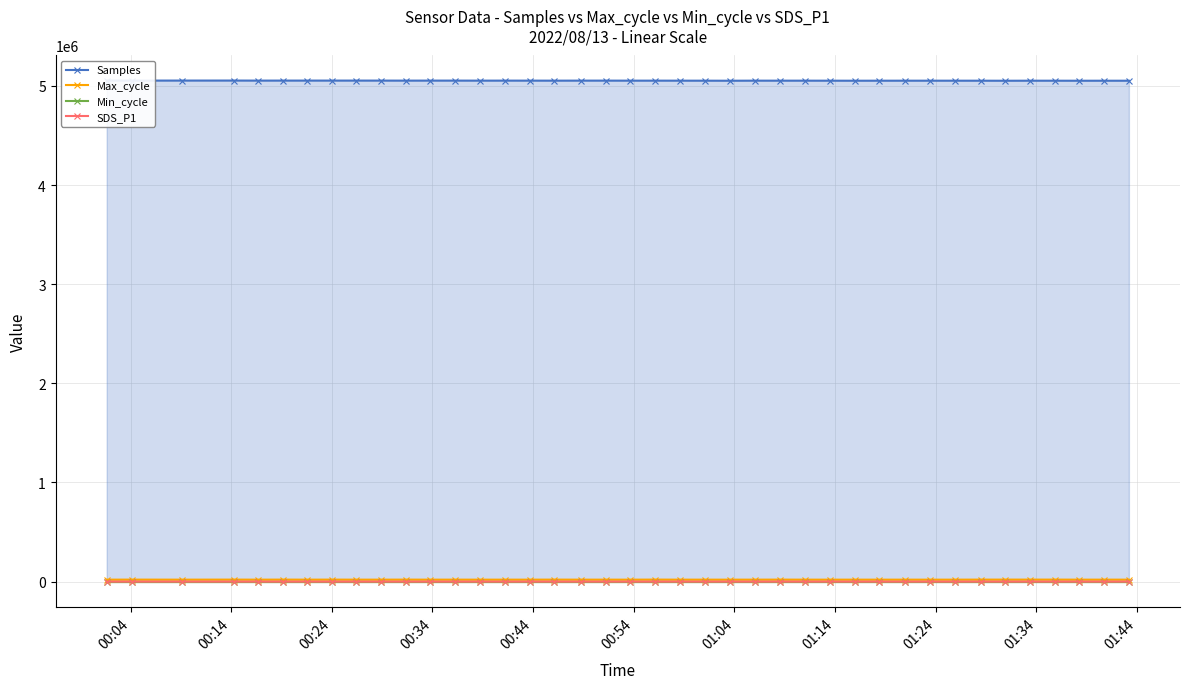

What are all the series names shown in the legend?

Samples, Max_cycle, Min_cycle, SDS_P1